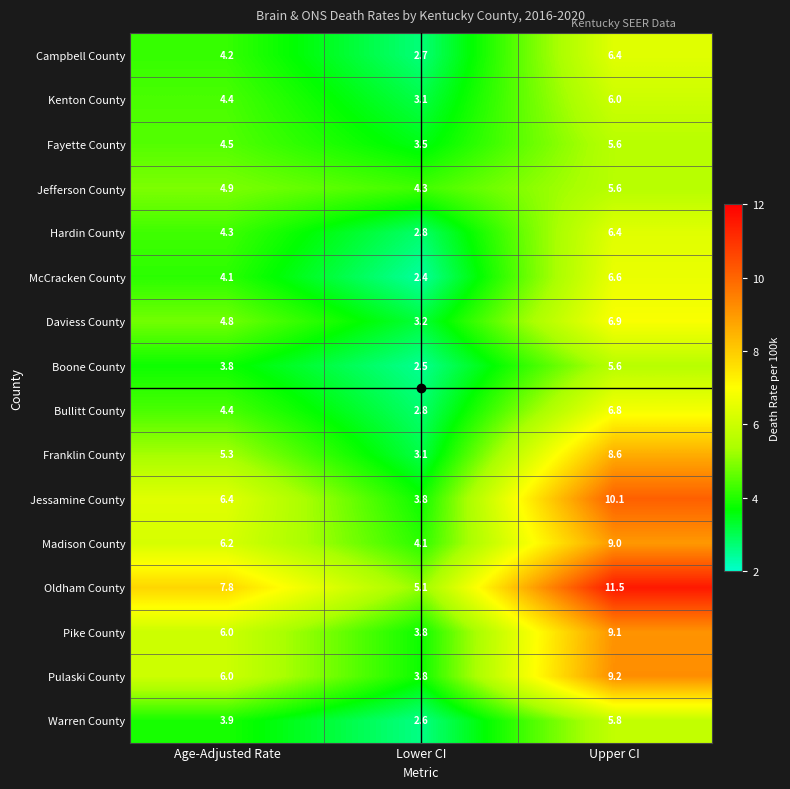

What is the sum of all McCracken County values?

13.1